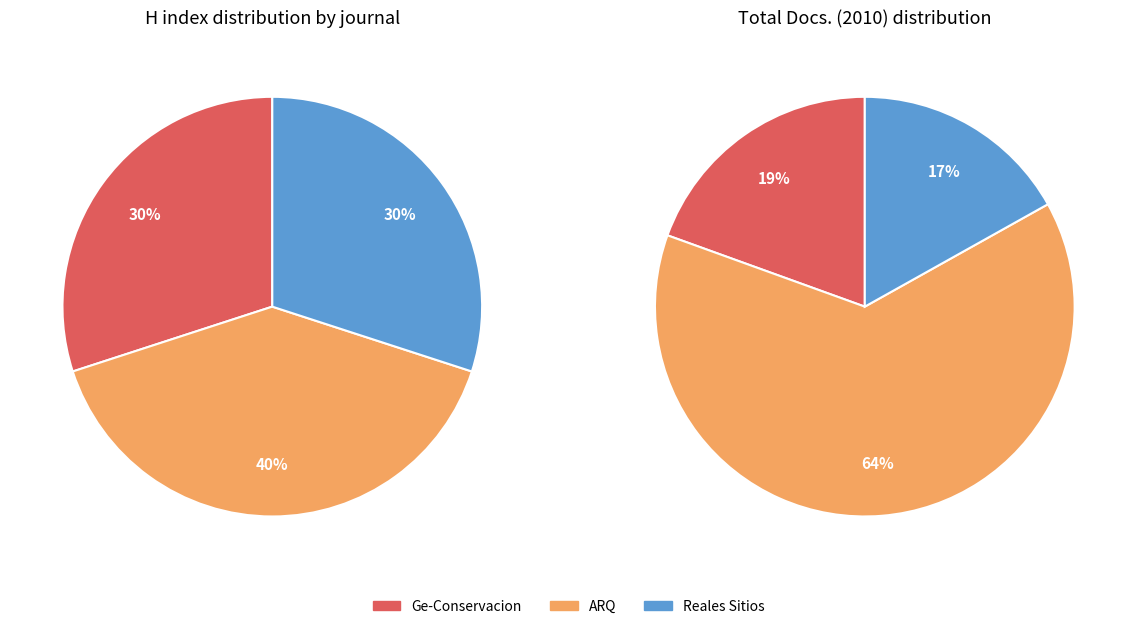

To the nearest percent, what is the difference between the ARQ and Reales Sitios slice percentages?

10%